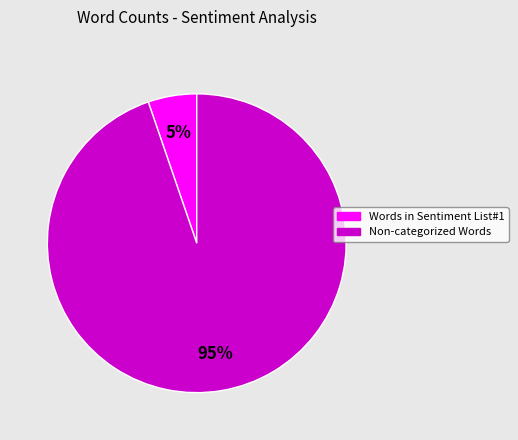

To the nearest percent, what is the combined percentage of Non-categorized Words and Words in Sentiment List#1?

100%